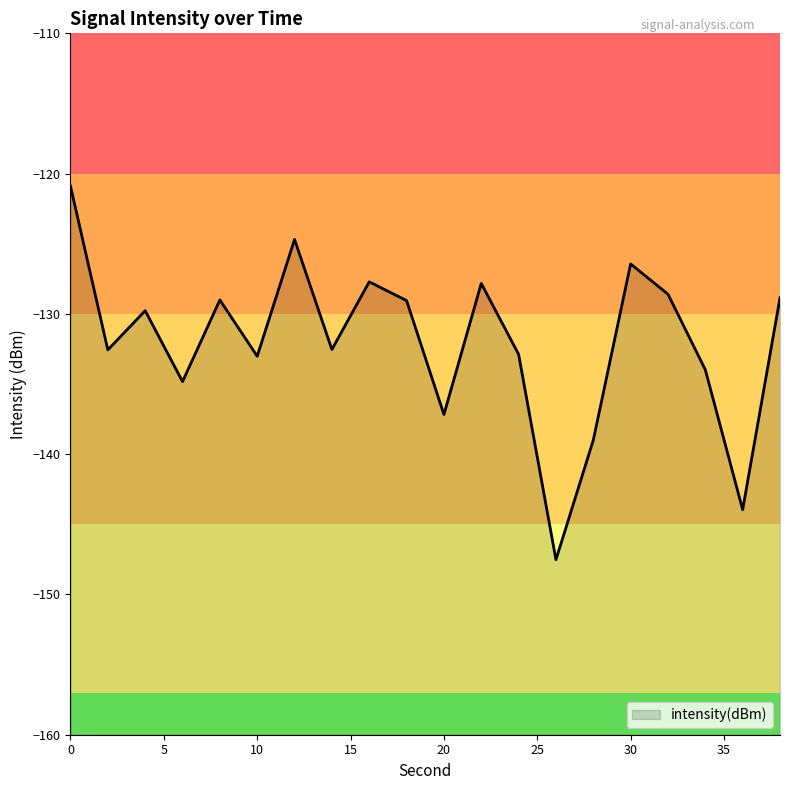

What is the sum of all values?

-2640.3